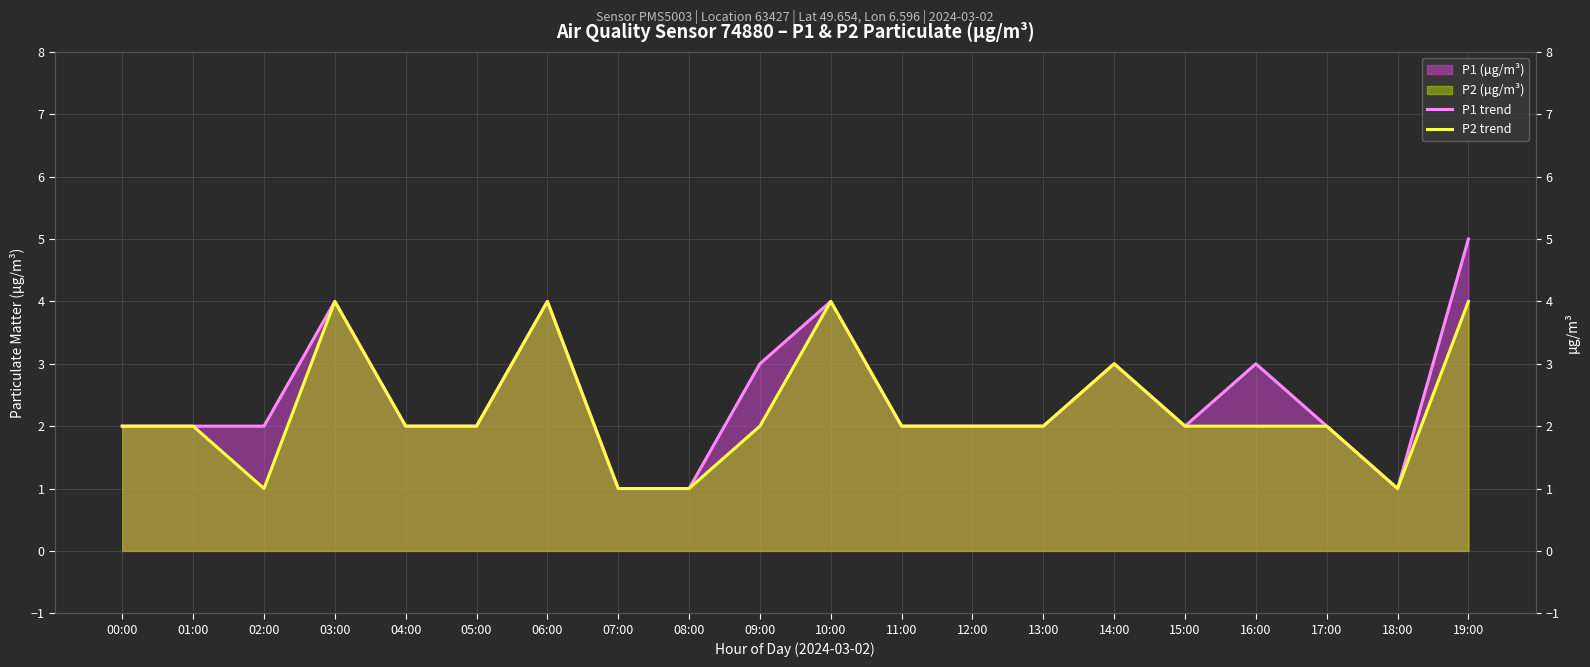

True or false: P2 trend and P1 trend intersect in this chart.

False